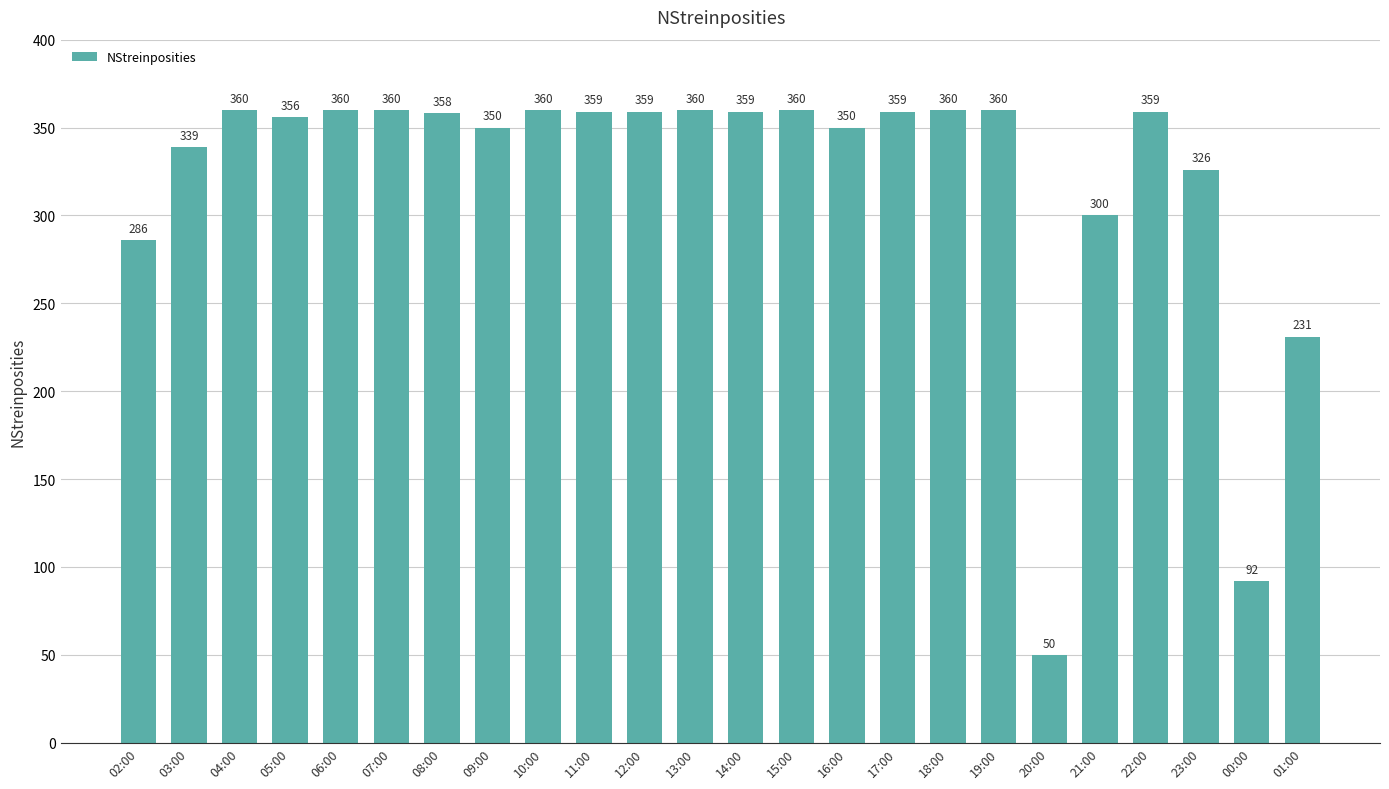

What is the difference between the maximum and minimum values?

310